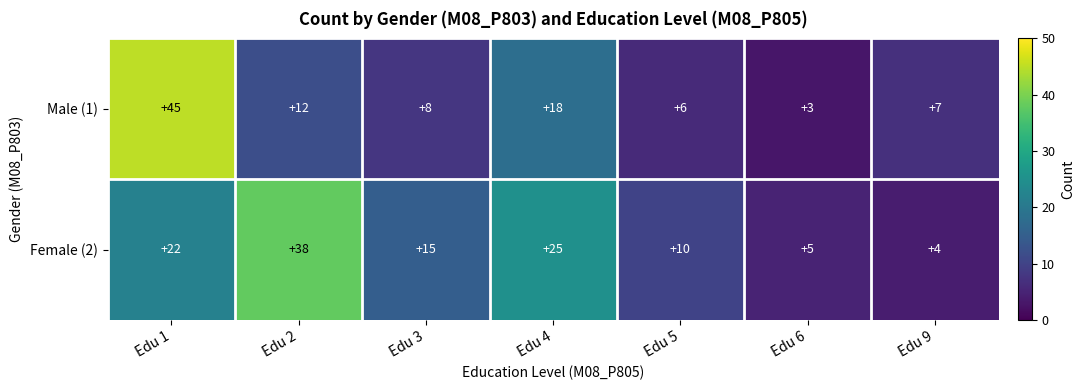

At Edu 2, list the series in order from smallest to largest.

Male (1), Female (2)